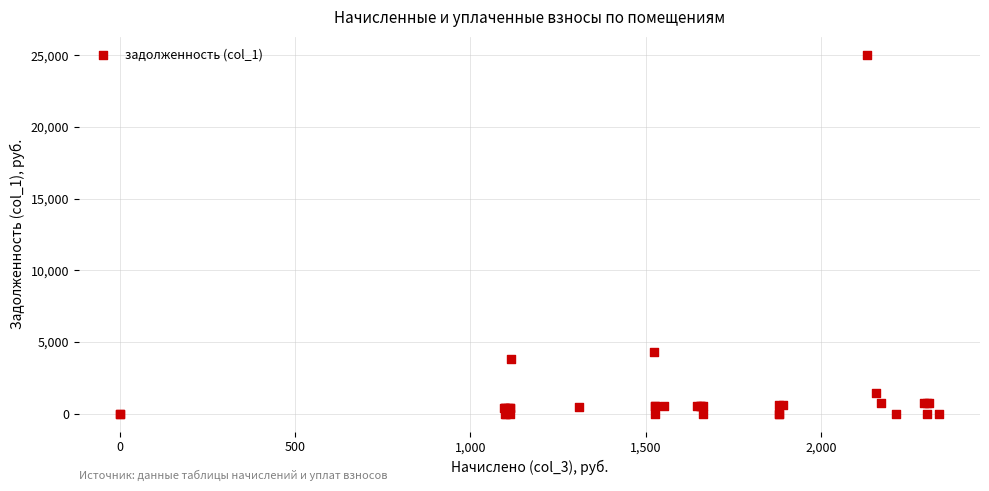

What Y value in the scatter plot is closest to 12522?

4272.6